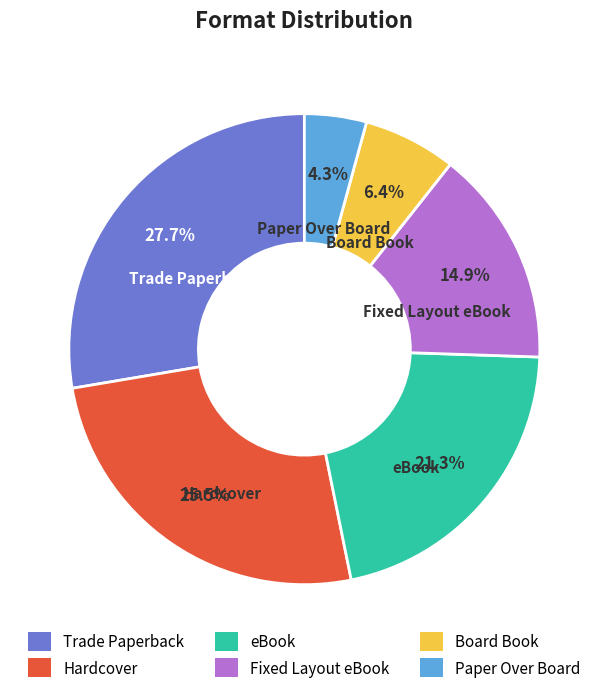

To the nearest percent, what is the difference between the largest and smallest slice percentages?

23%